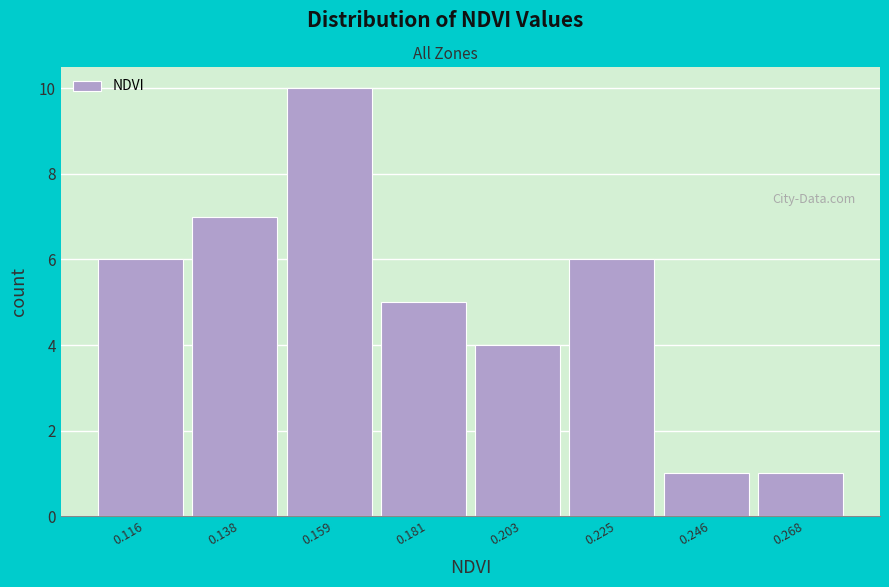

Reading left to right, list every bar in this chart as the range it spans on the x-axis followed by its height. Neither the bar edges nor the heights are printed on the chart, so give them approximately, as read against the axes.

0.105 to 0.125: 6
0.125 to 0.150: 7
0.150 to 0.170: 10
0.170 to 0.190: 5
0.190 to 0.215: 4
0.215 to 0.235: 6
0.235 to 0.255: 1
0.255 to 0.280: 1